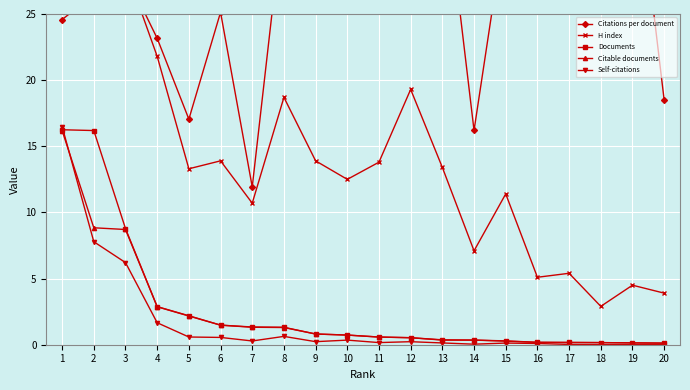

Which series has the widest spread of values?

Citations per document